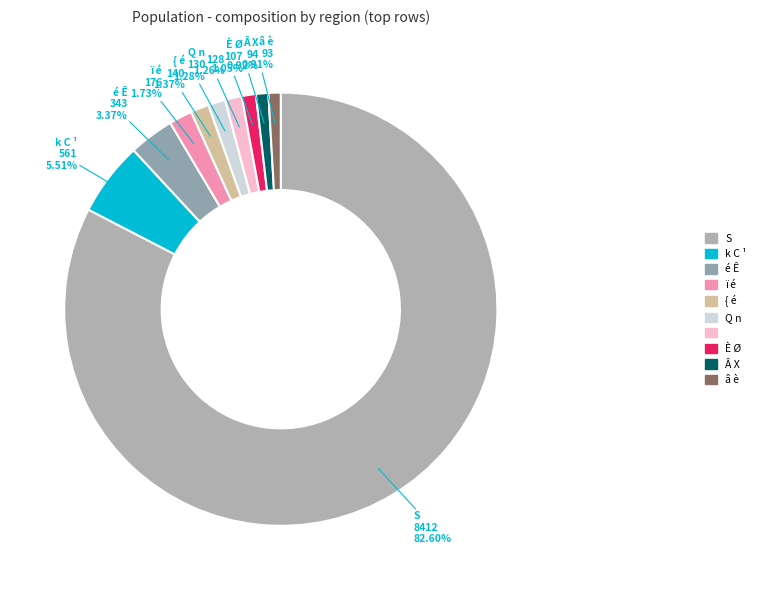

To the nearest percent, what is the average slice percentage?

10%